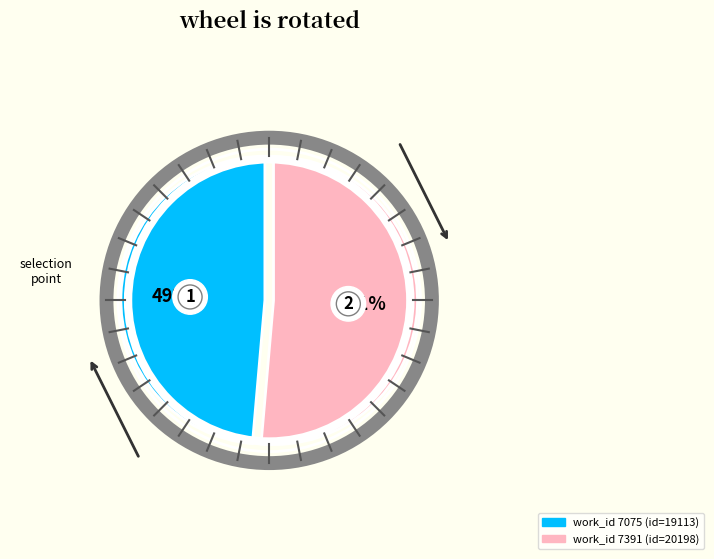

What percentage is the 7075 slice, to the nearest percent?

49%